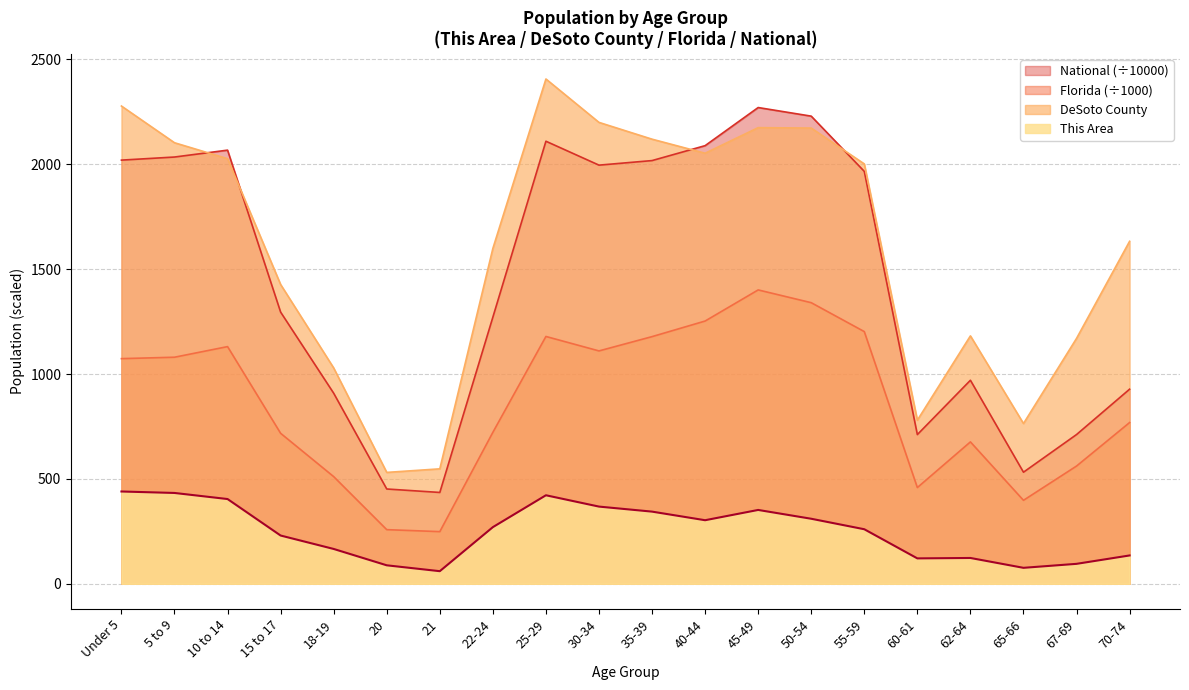

True or false: Florida and This Area intersect in this chart.

False